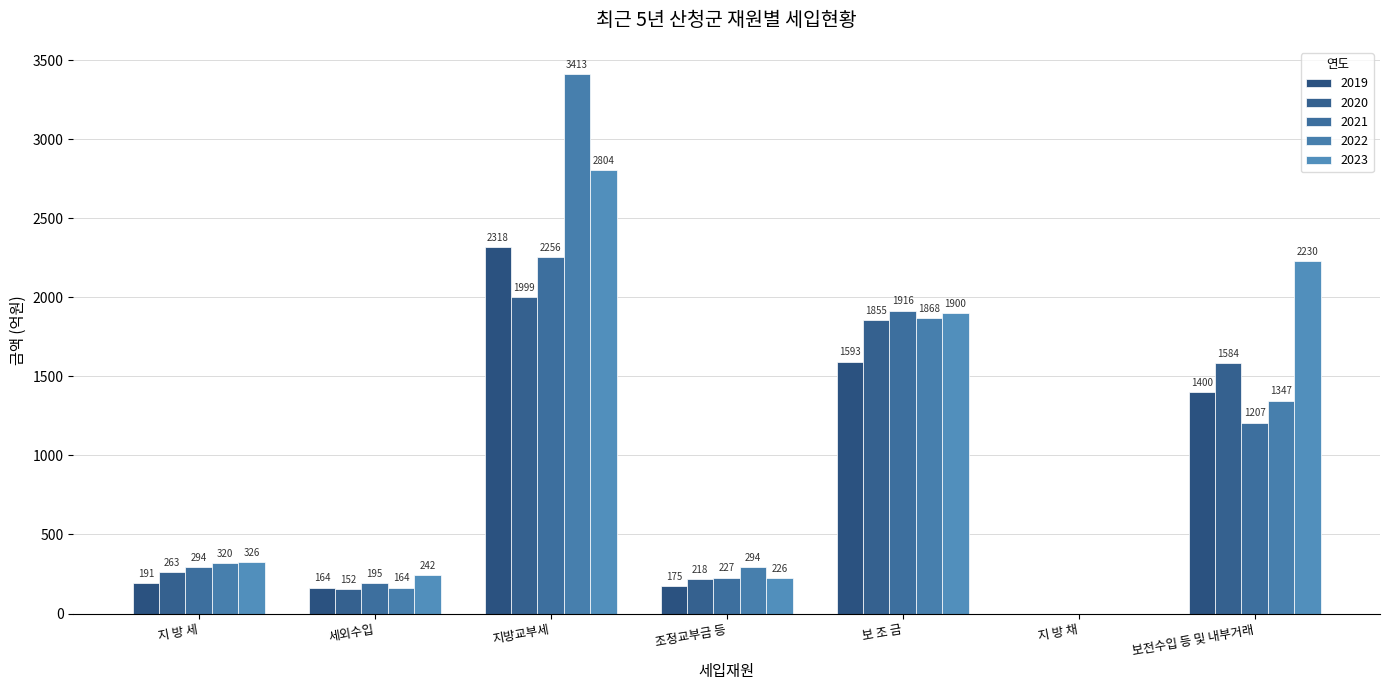

What is the sum of the 2021 values at 보전수입 등 및 내부거래 and 지방교부세?

3463